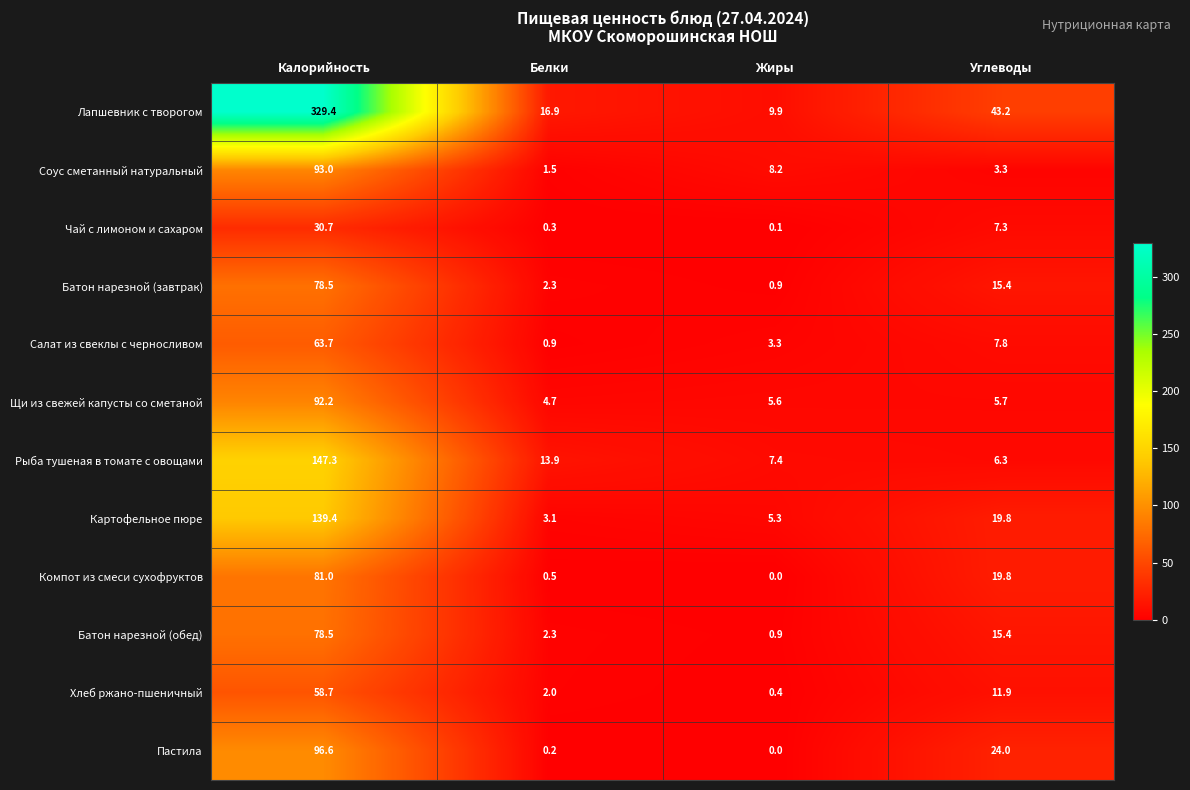

What is the difference between the second highest and second lowest values in the Батон нарезной (завтрак) series?

13.1